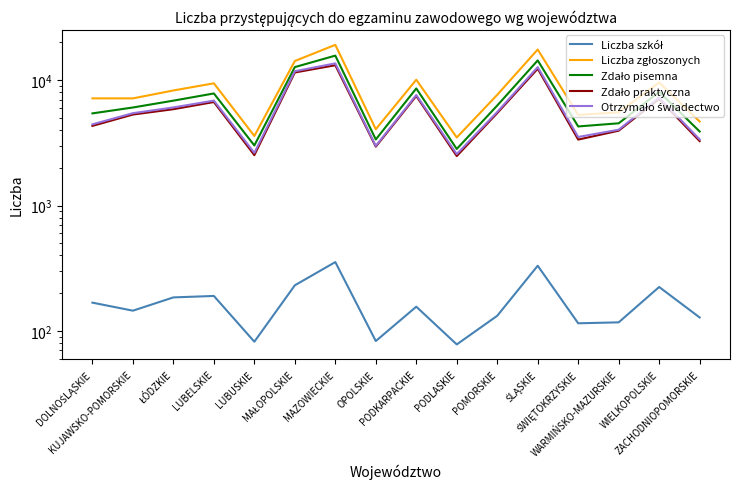

What is the difference between the maximum and minimum values in the Liczba zgłoszonych series?

15642